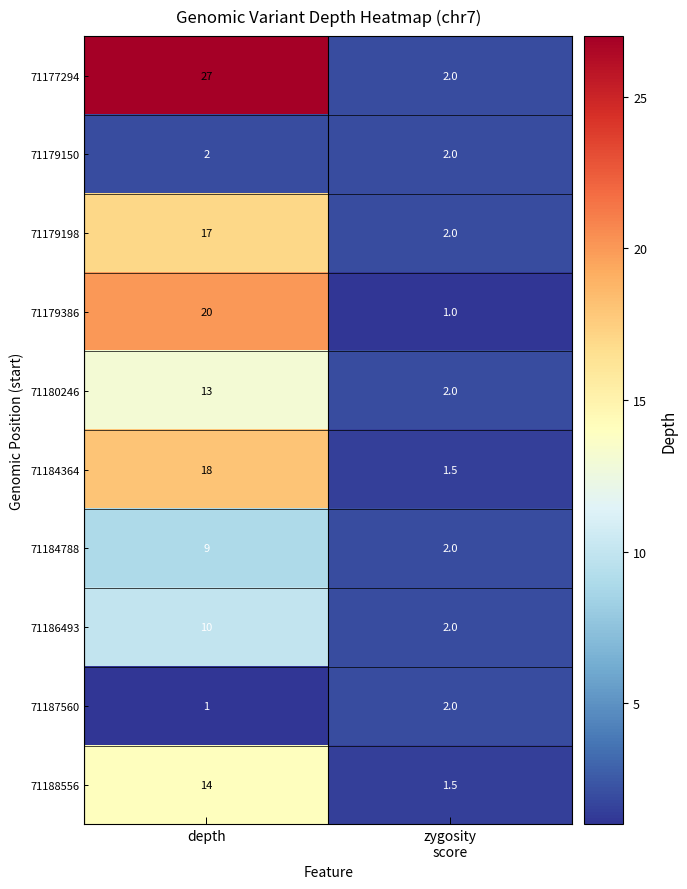

At which category is the sum across all series the highest?

depth